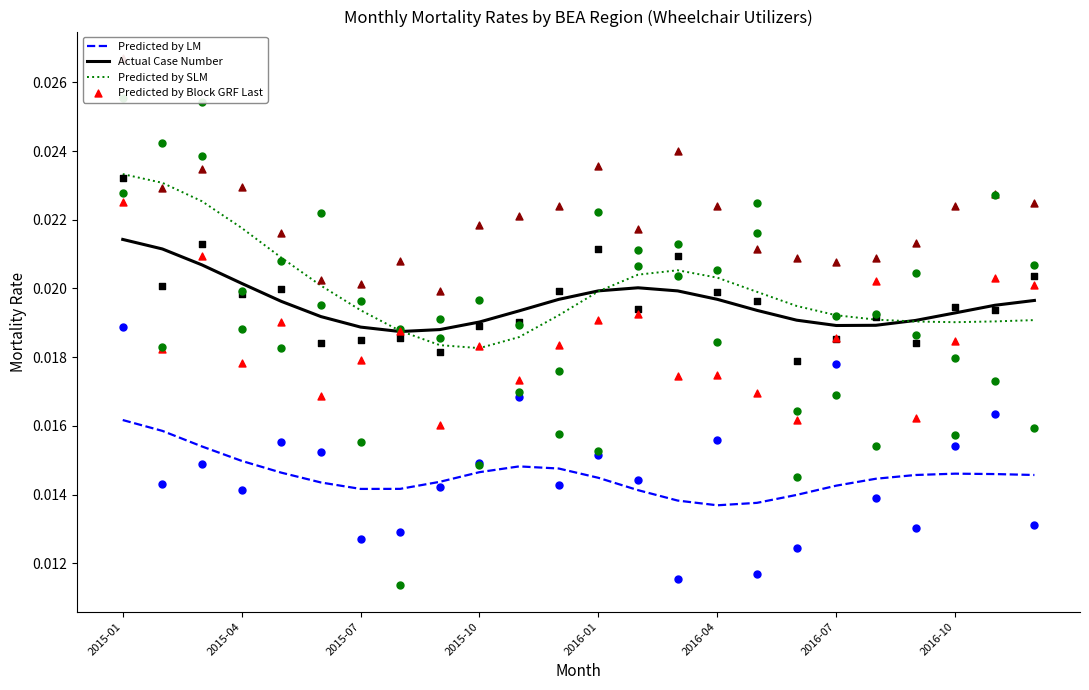

At how many categories does at least one series exceed 0?

24